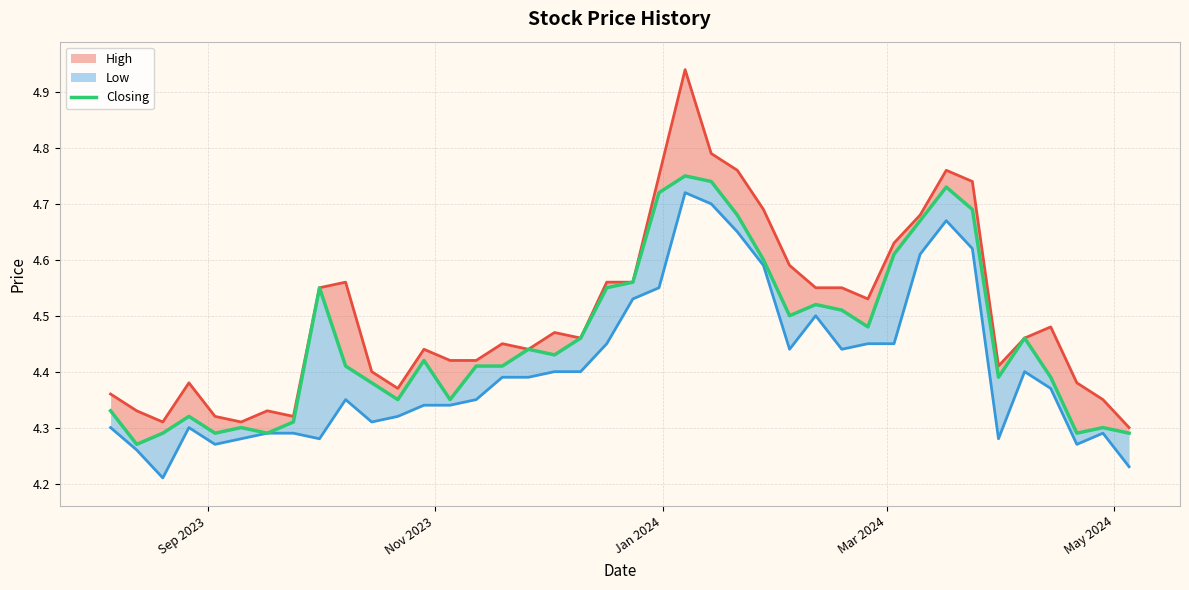

Reading left to right, list all the values displayed in this chart.

4.3	4.3	4.3	4.3	4.3	4.3	4.3	4.3	4.5	4.4	4.4	4.3	4.4	4.3	4.4	4.4	4.4	4.4	4.5	4.5	4.6	4.7	4.8	4.7	4.7	4.6	4.5	4.5	4.5	4.5	4.6	4.7	4.7	4.7	4.4	4.5	4.4	4.3	4.3	4.3